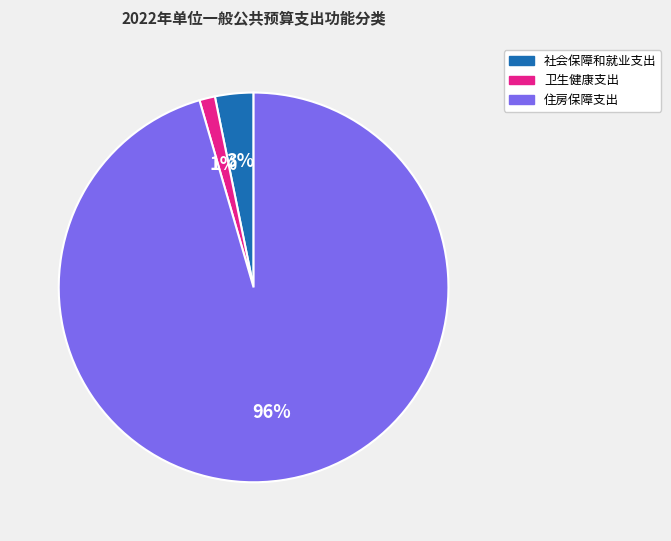

Does 卫生健康支出 represent more than half of the total?

No